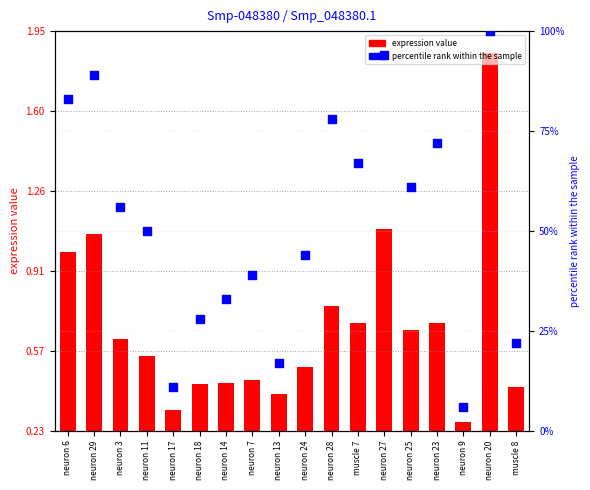

What is the total value across all series at neuron 7?

39.4